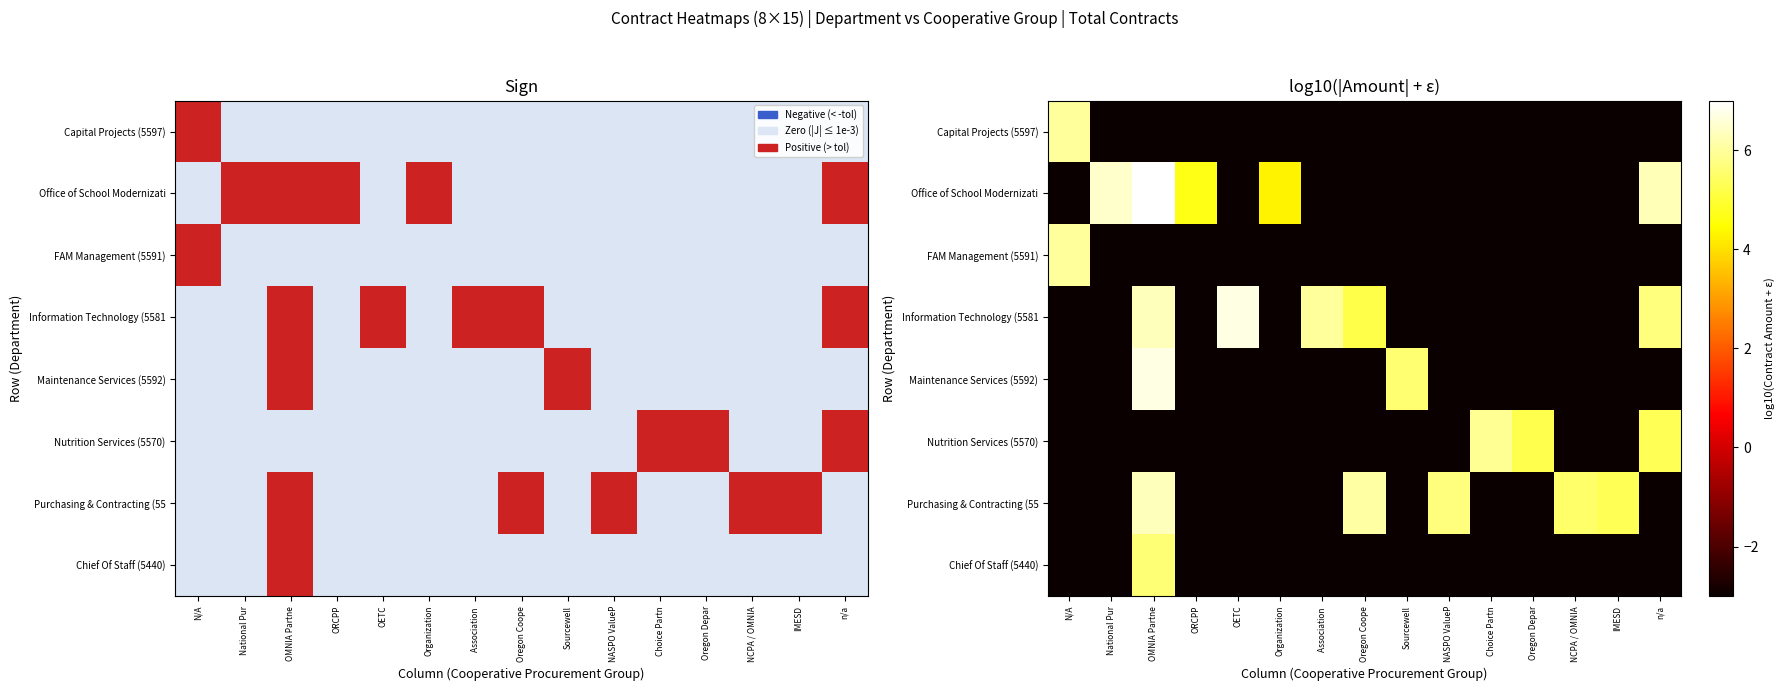

The value of Nutrition Services (5570) at Sourcewell is -1.5. True or false?

False